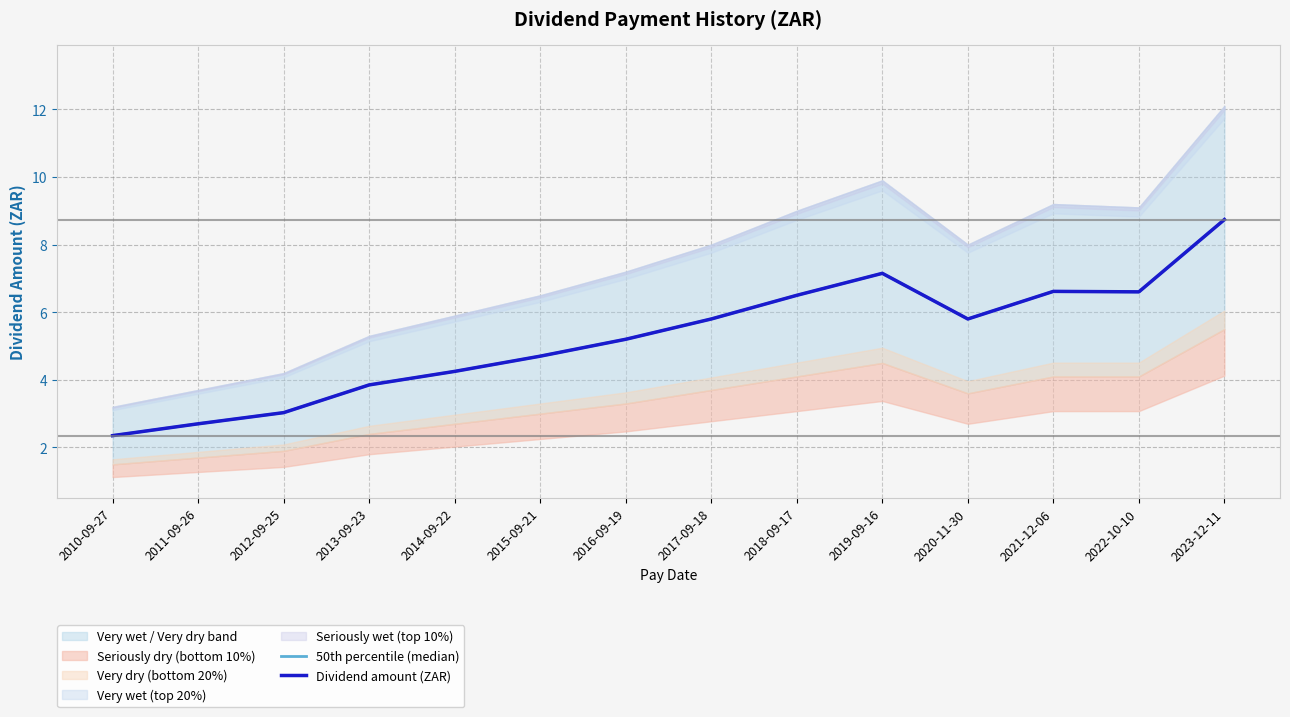

Between 2017-09-18 and 2020-11-30, which series saw the biggest shift?

50th percentile (median)